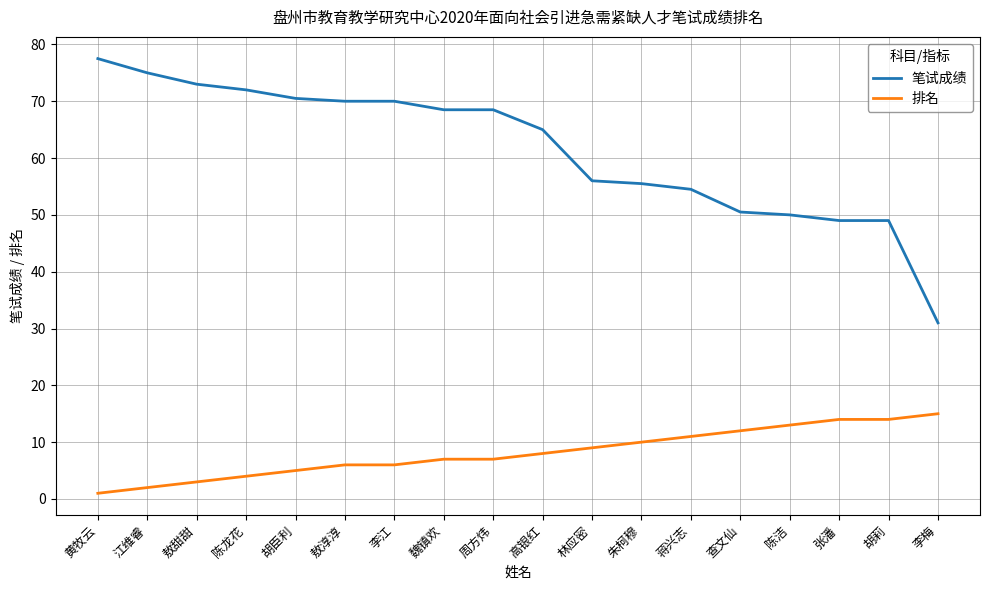

What is the maximum value shown in the chart?

77.5